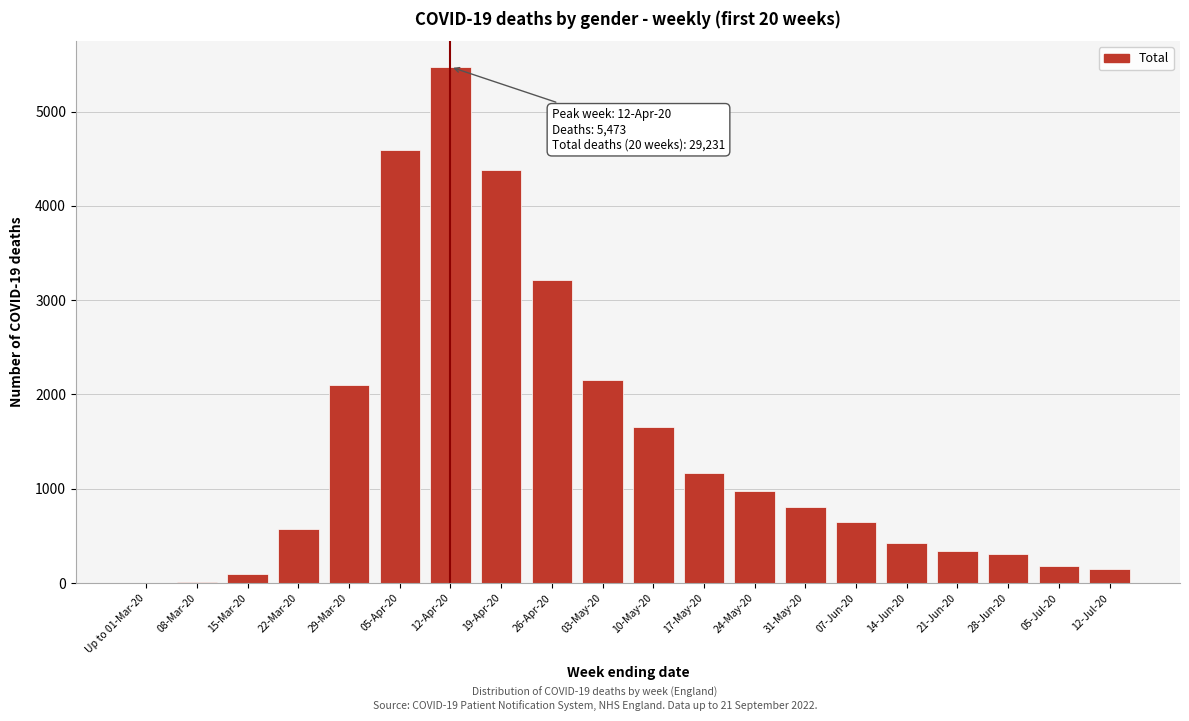

What is the change in value from 26-Apr-20 to 07-Jun-20?

-2564